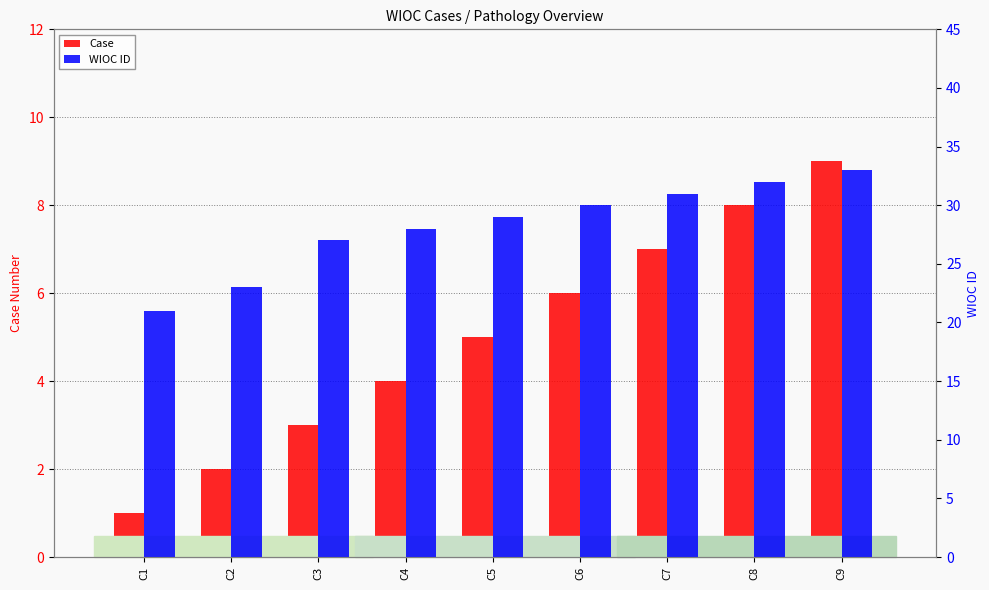

Reading left to right, list all the values displayed in this chart.

Case: C1=1	C2=2	C3=3	C4=4	C5=5	C6=6	C7=7	C8=8	C9=9
WIOC ID: C1=21	C2=23	C3=27	C4=28	C5=29	C6=30	C7=31	C8=32	C9=33